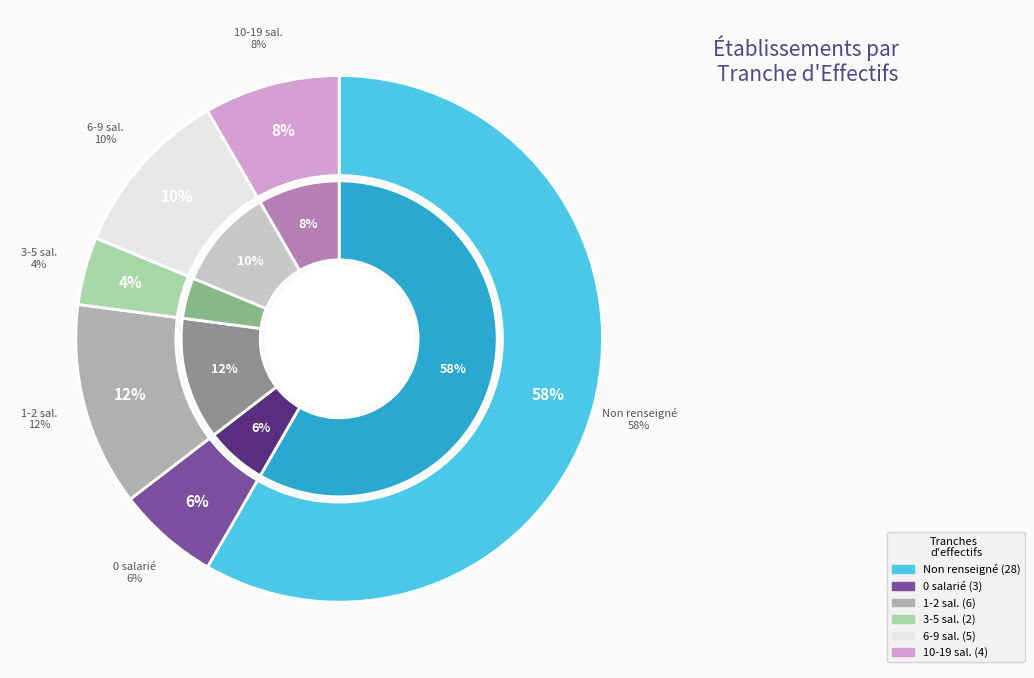

Rank the categories by value from lowest to highest.

02, 00, 12, 11, 01, NN